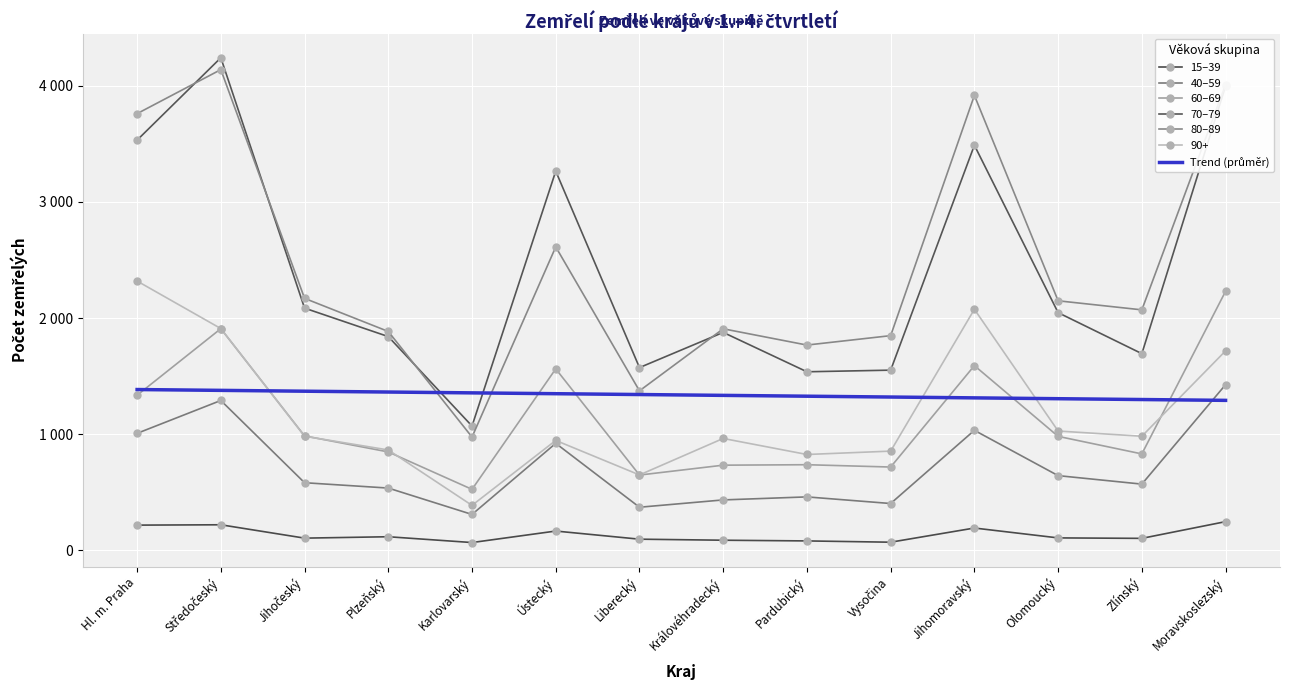

Which category has the lowest value across all series?

Karlovarský